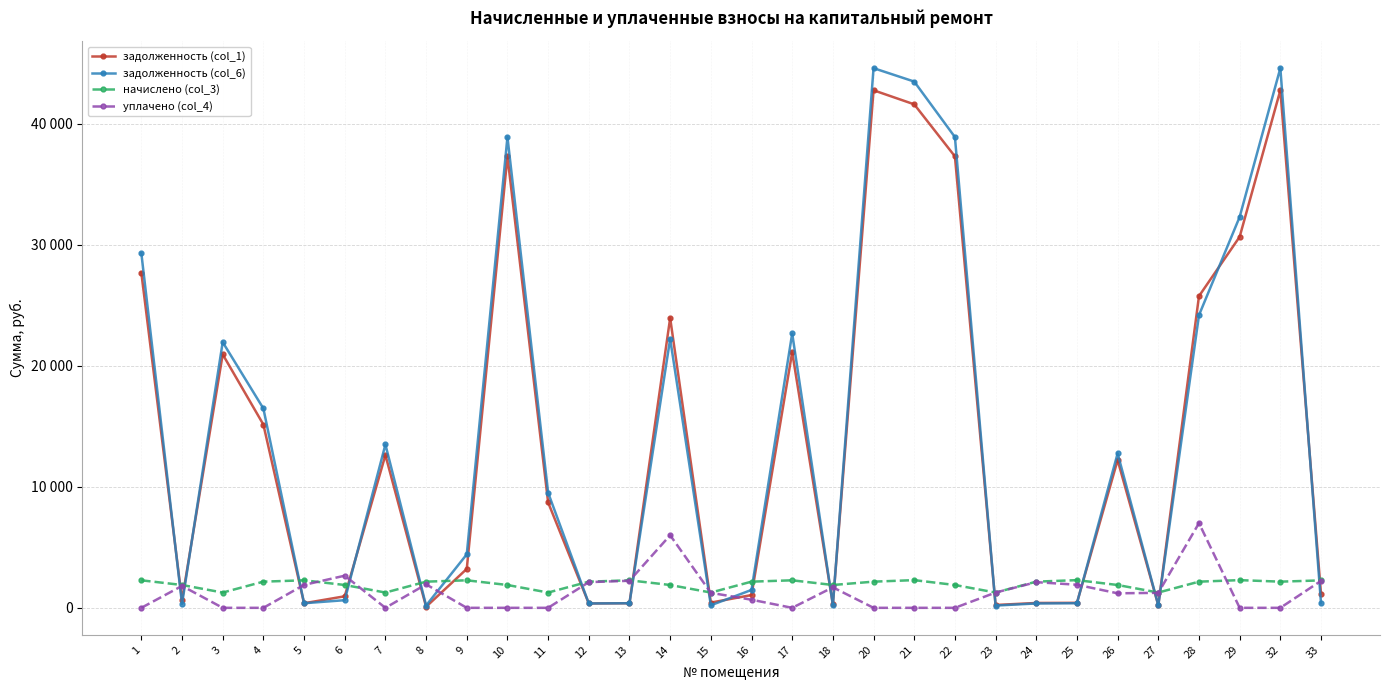

What is the value of the задолженность (col_6) point at the 4th from the left?

16476.3